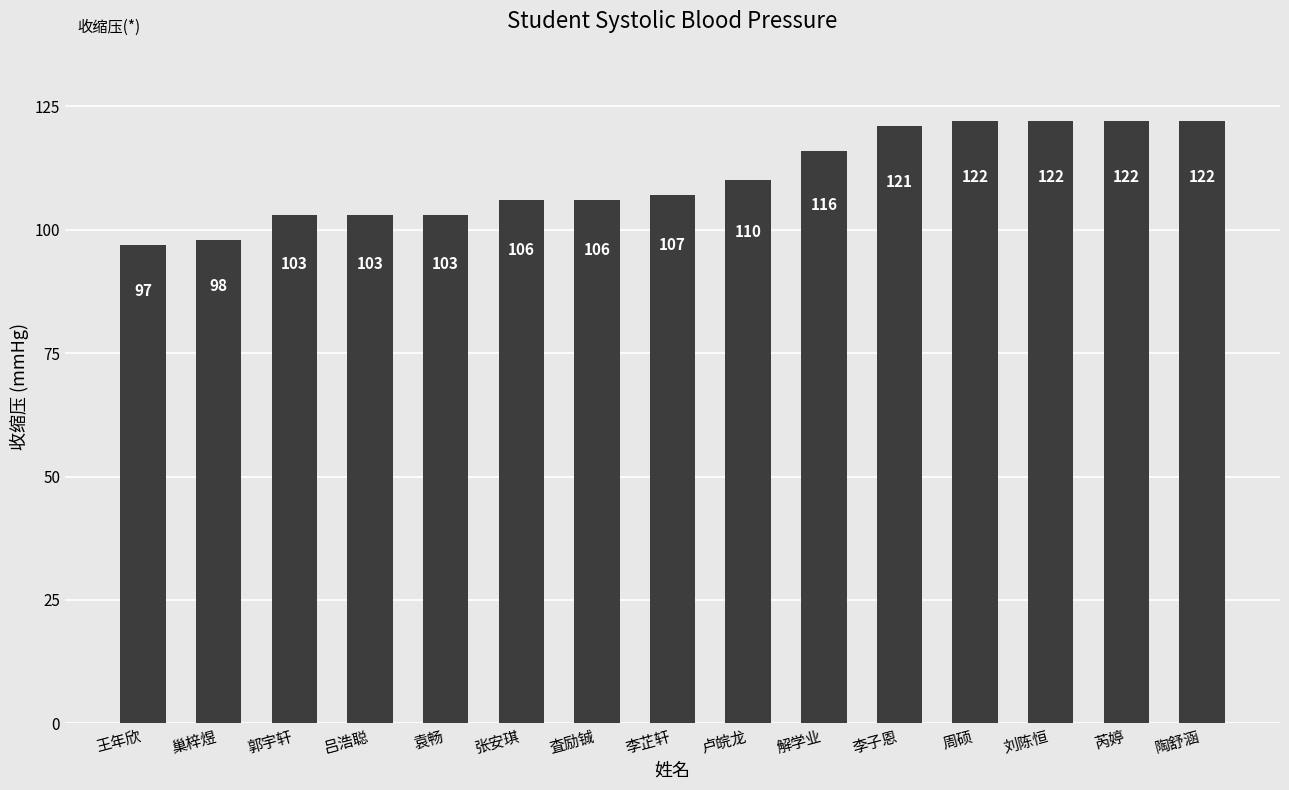

What is the minimum value shown in the chart?

97